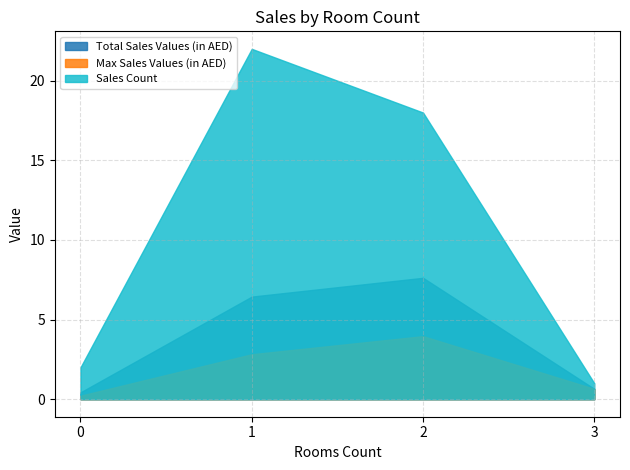

Which series has the largest range (max minus min)?

Sales Count